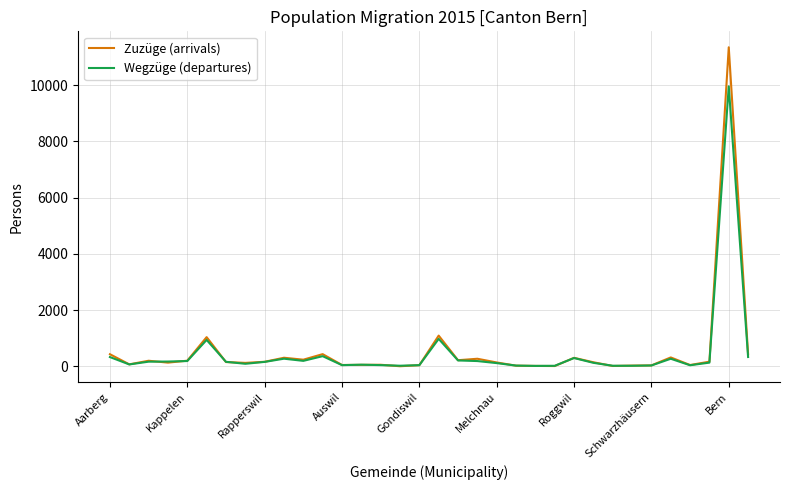

Which series has the widest spread of values?

Zuzüge (arrivals)